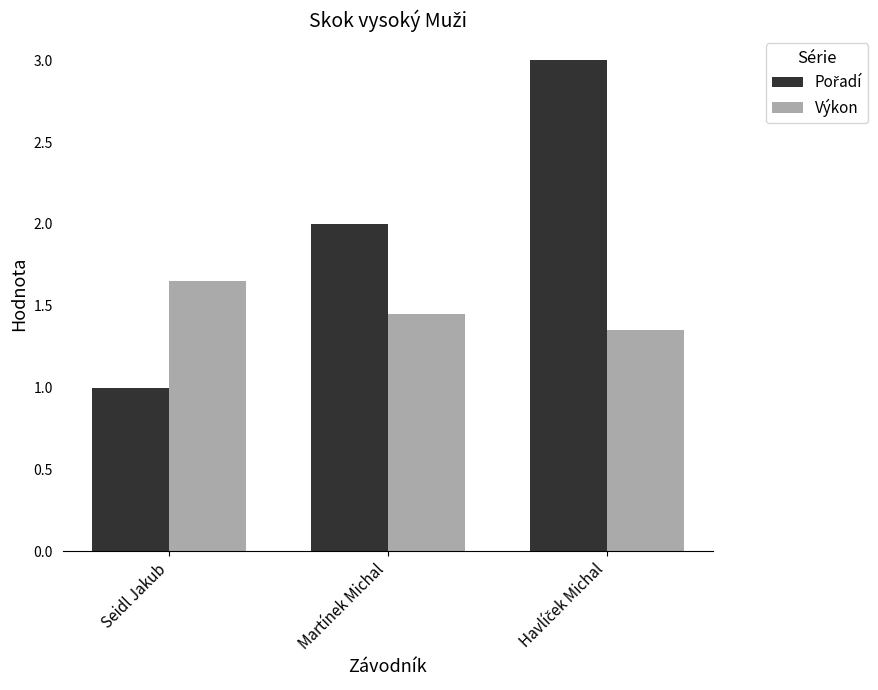

Count the number of data series in this chart.

2